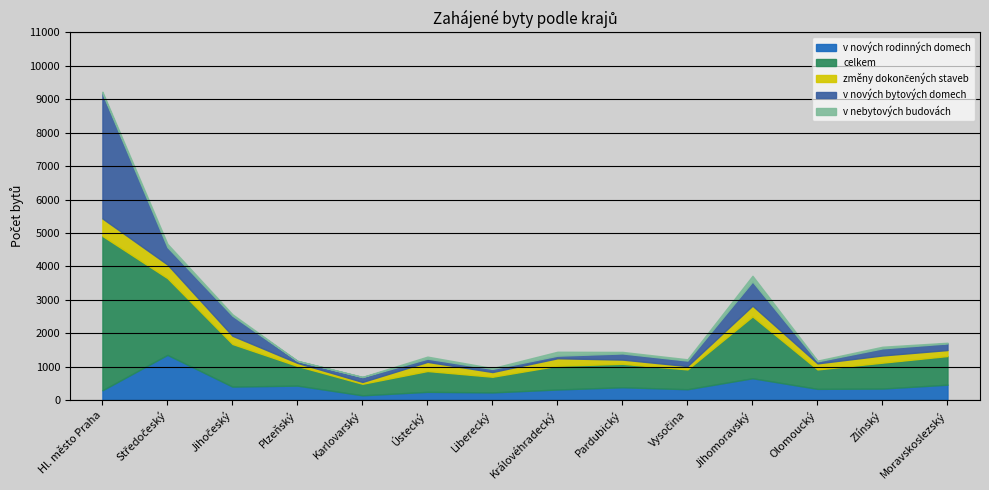

True or false: v nebytových budovách has a value of 39 at Vysočina.

True